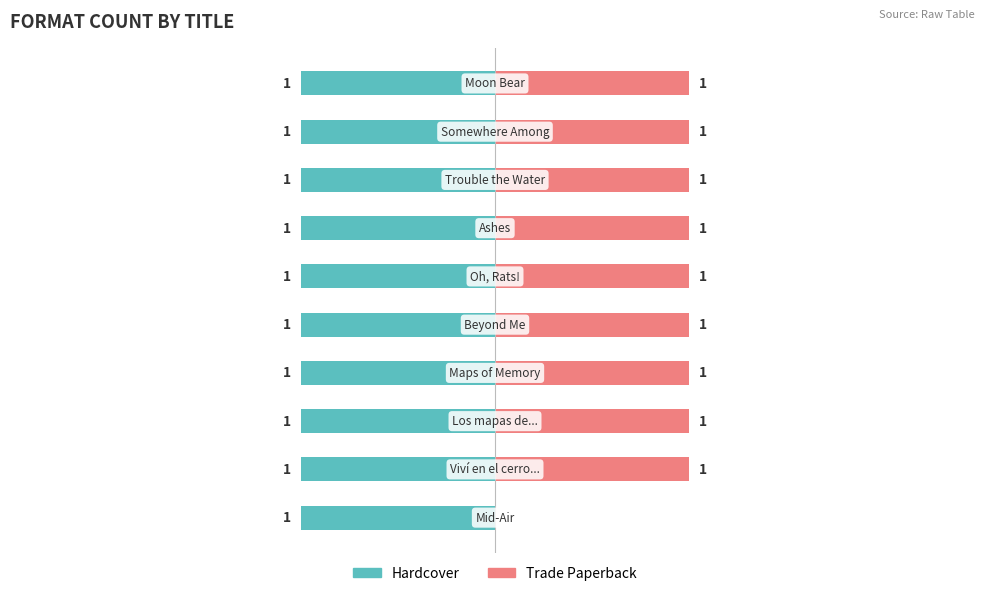

What is the value of the Trade Paperback bar at the 5th from the left?

1.0